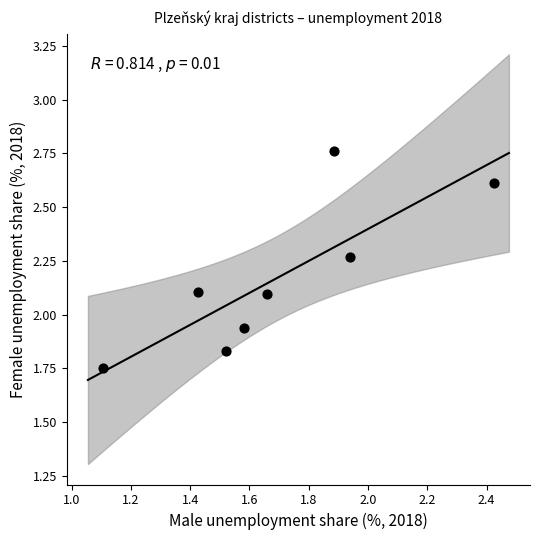

What is the range of Y values (max minus min)?

1.0